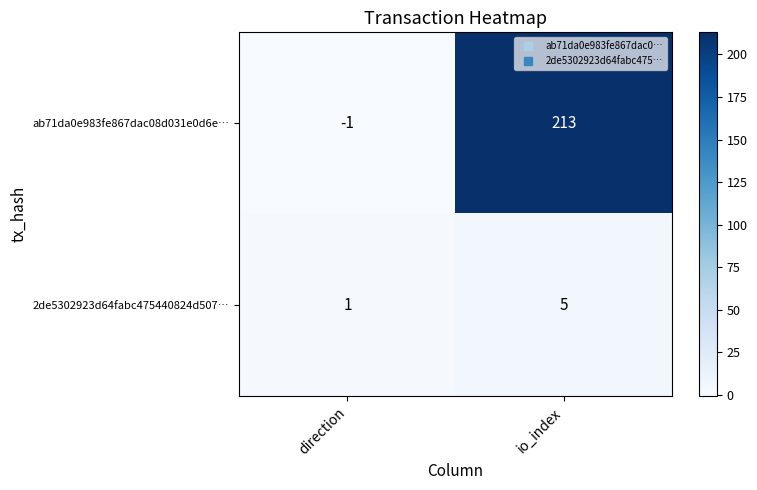

What is the difference between the maximum and minimum values in the 2de5302923d64fabc475440824d507… series?

4